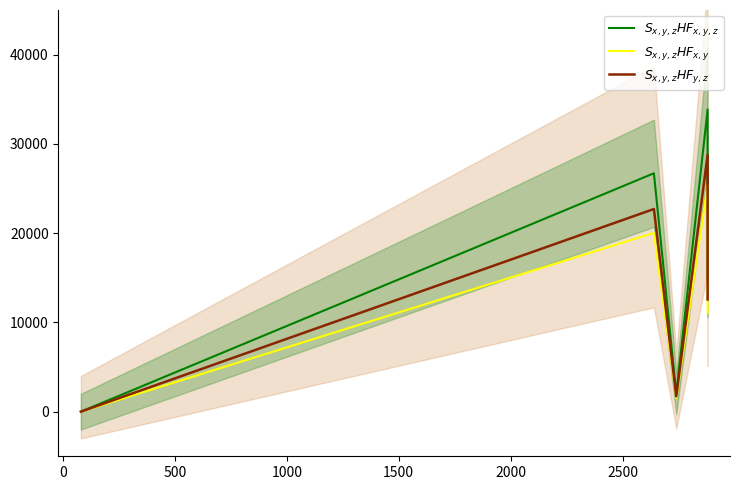

How many data points in $S_{x,y,z}HF_{x,y,z}$ are above 26709?

2